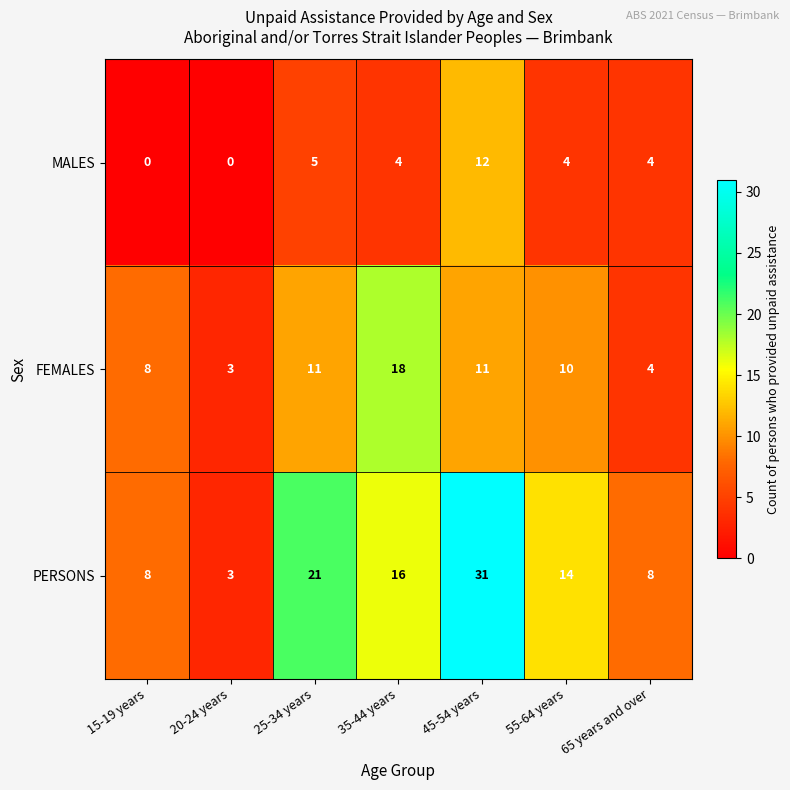

How many series are shown in this chart?

3